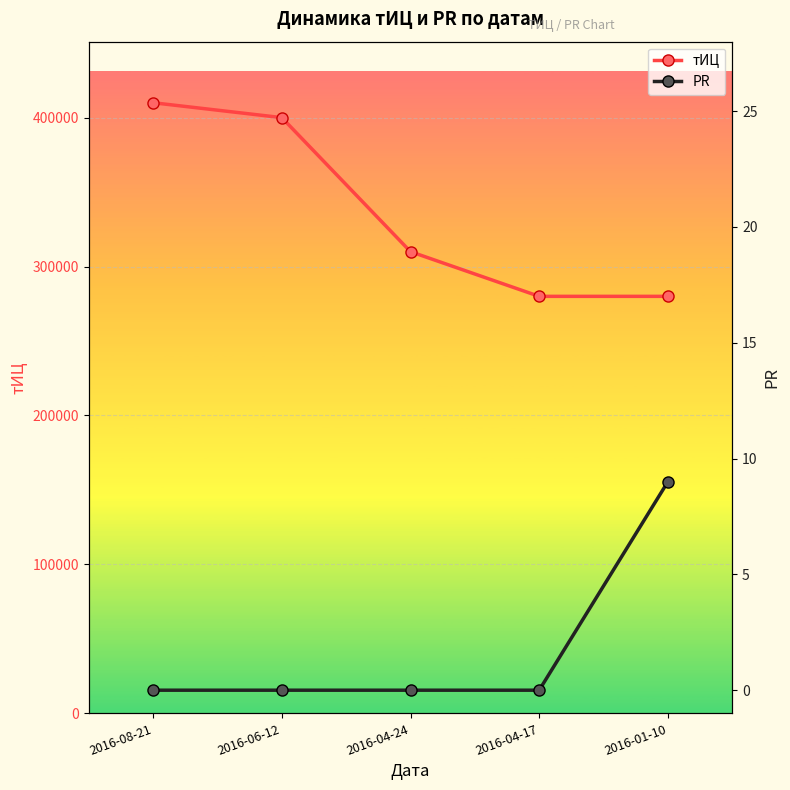

How many series are shown in this chart?

2